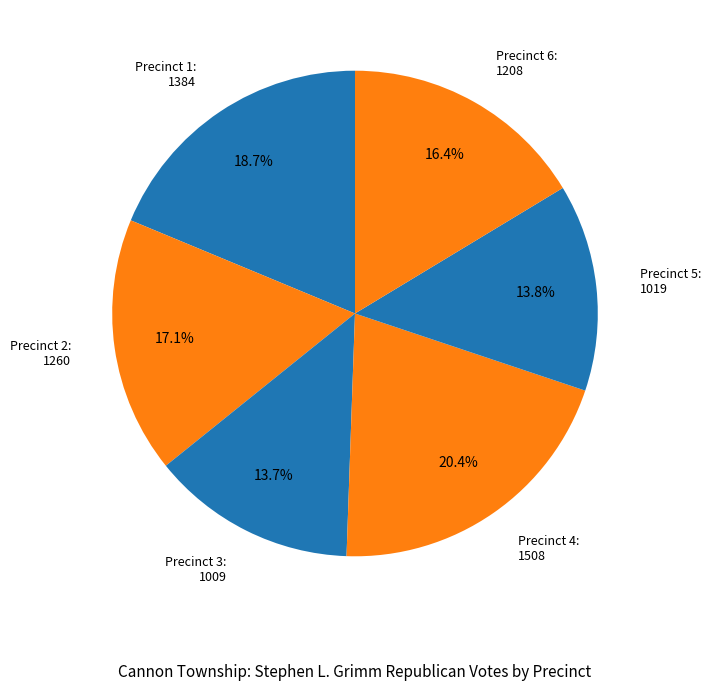

What portion of the pie excludes Precinct 4: 1508?

79.6%